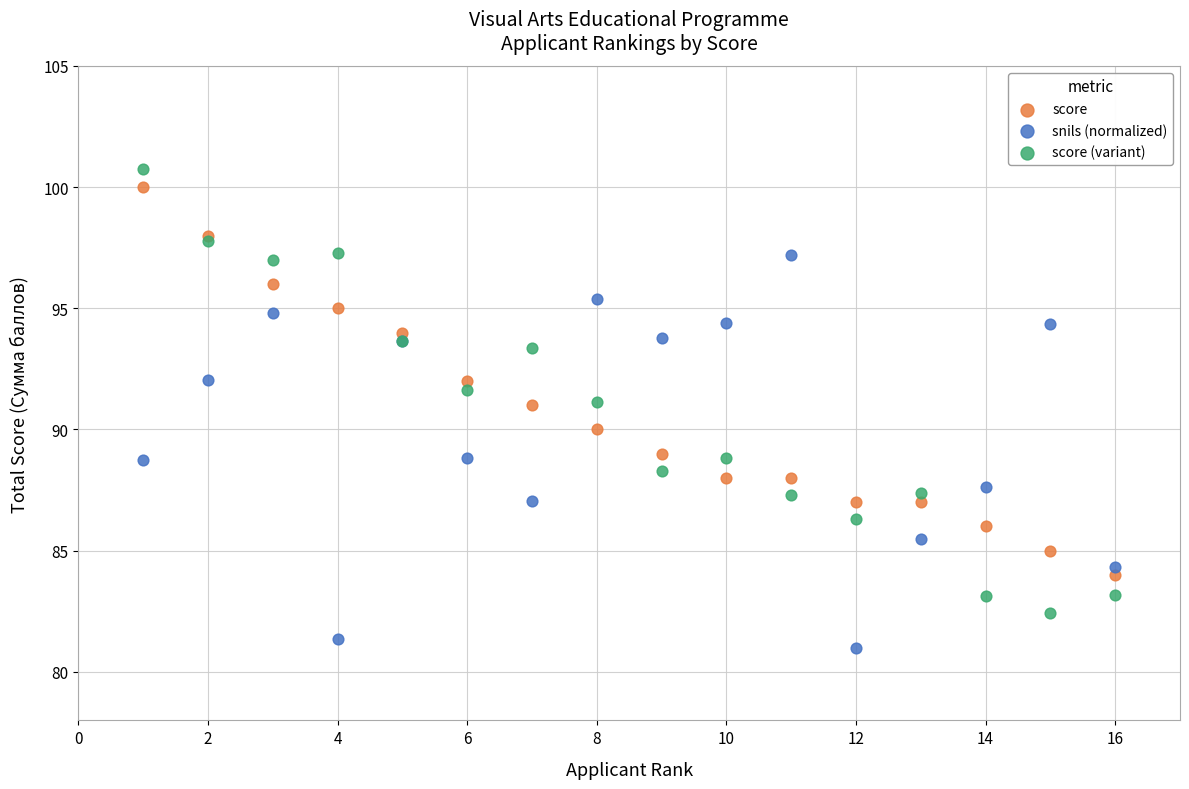

Which series has the largest Y range (max minus min)?

score (variant)